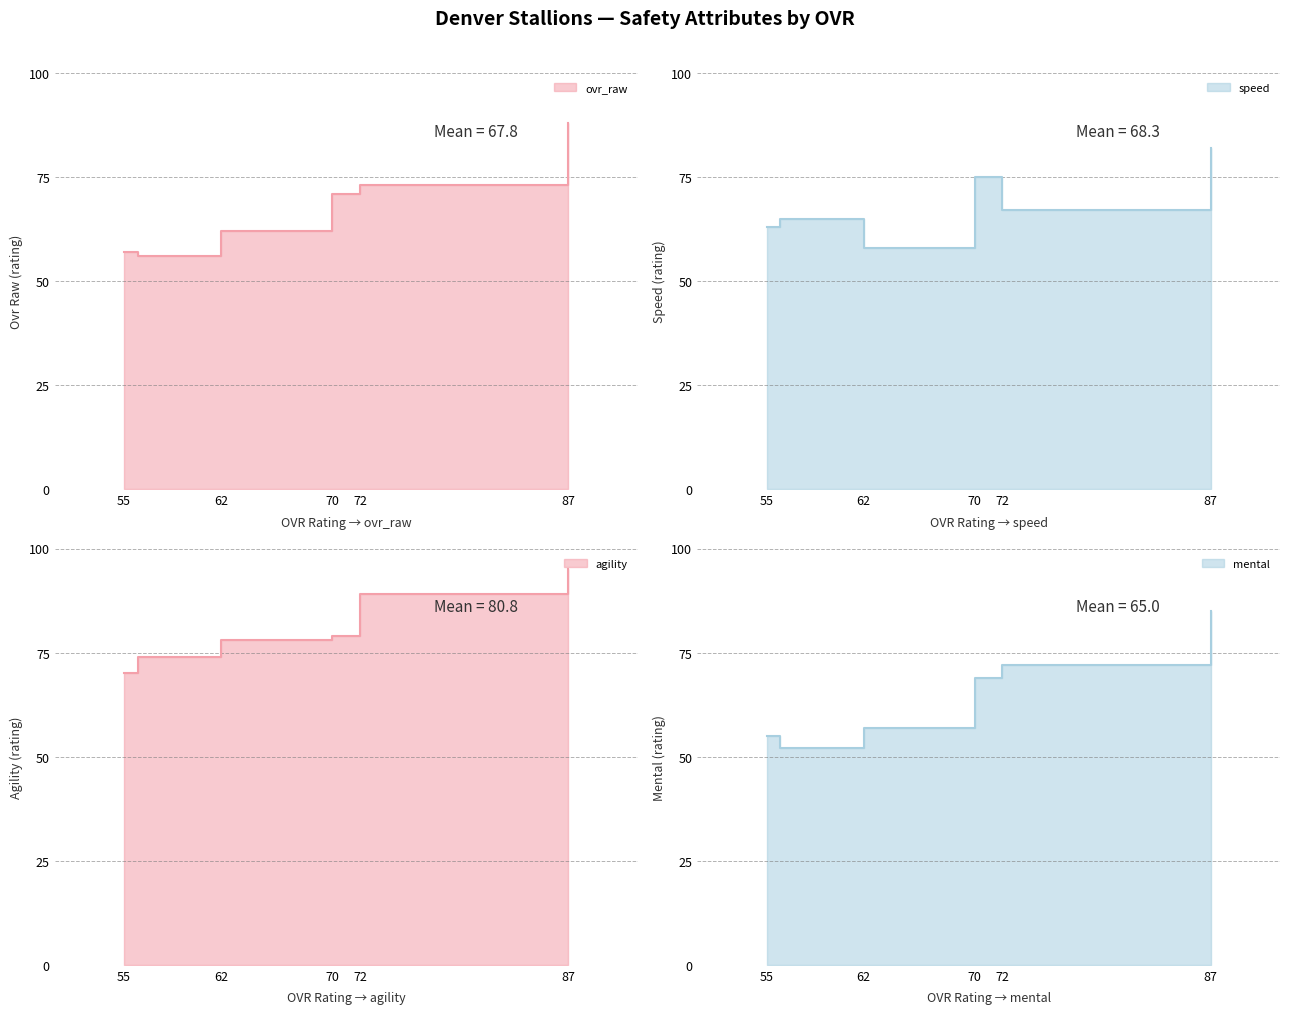

Does the chart have visible grid lines?

Yes